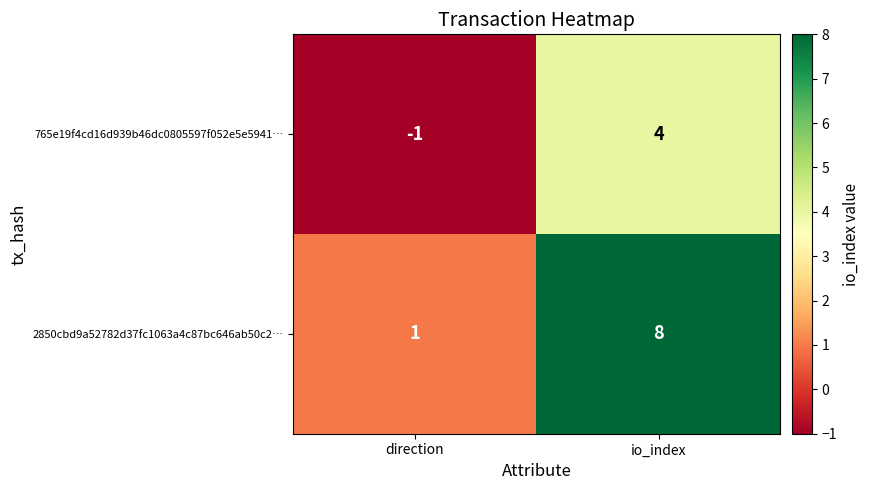

At which category is the sum across all series the highest?

io_index